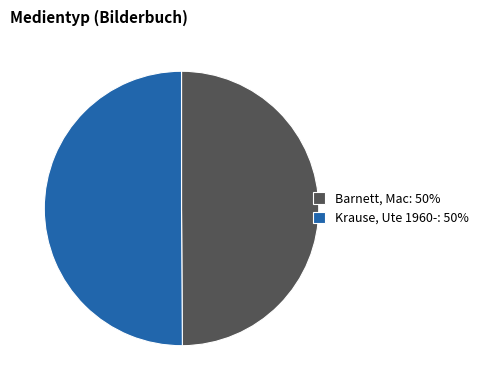

What is the ratio of the value at Barnett, Mac: 50% to the value at Krause, Ute 1960-: 50%?

1.0